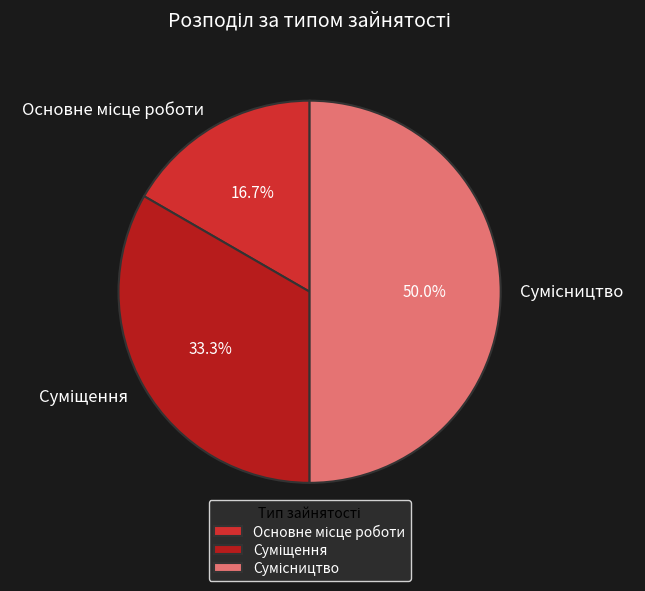

To the nearest percent, what is the difference between the largest and smallest slice percentages?

33%